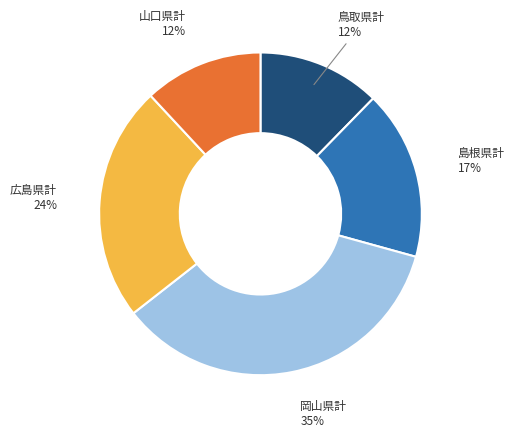

Is there any slice that represents more than half of the pie?

No